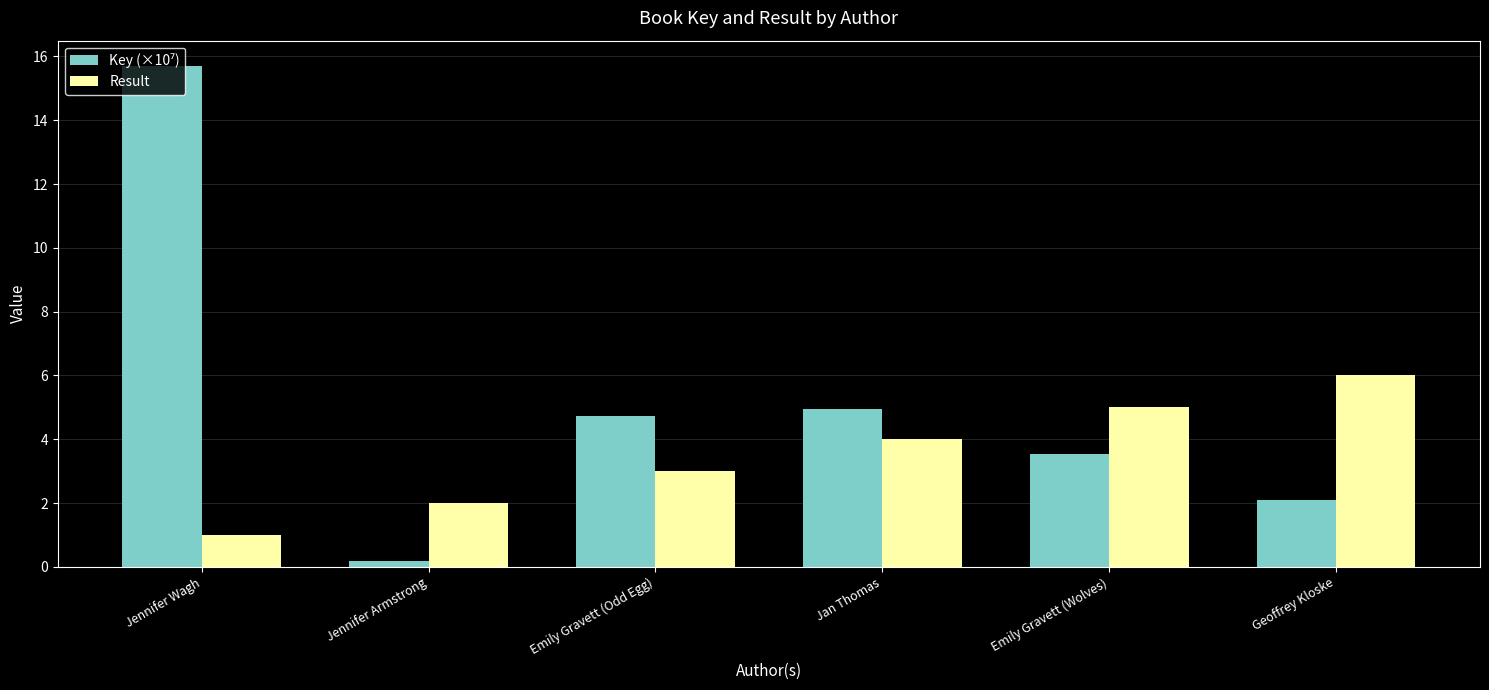

What is the sum of the Result values at Jan Thomas and Jennifer Wagh?

5.0